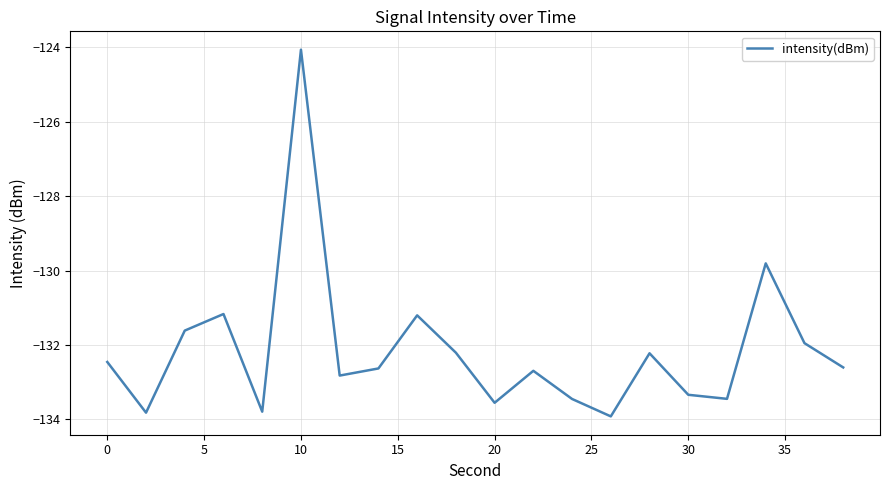

What is the minimum value shown in the chart?

-133.9